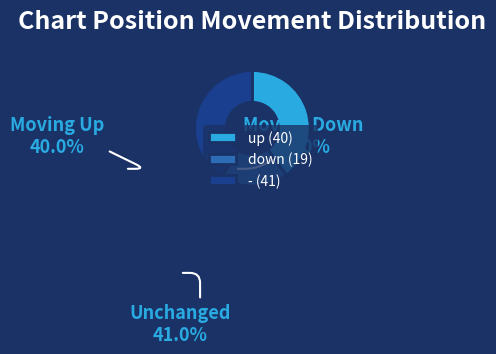

Is the sum of up (40) and down (19) greater than half?

Yes